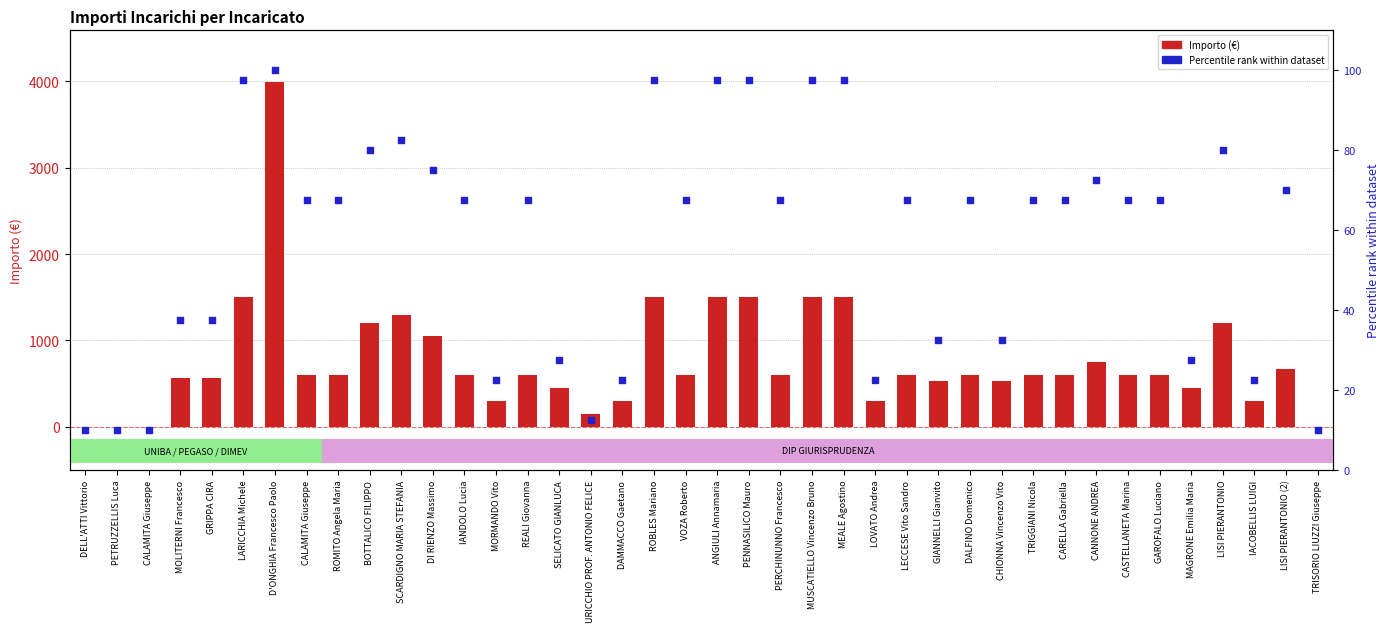

Which series reaches the minimum Y coordinate?

Importo